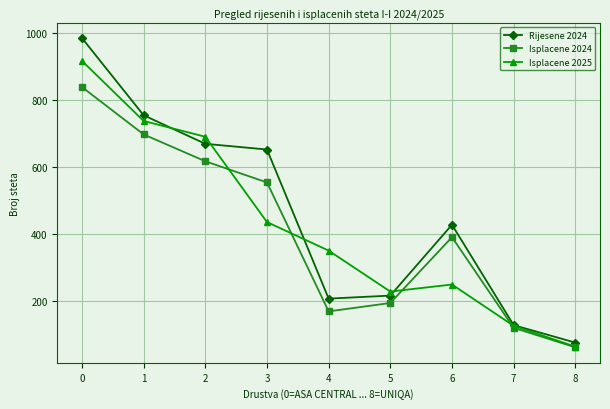

The Isplacene 2024 series shows 32 at 8. True or false?

False